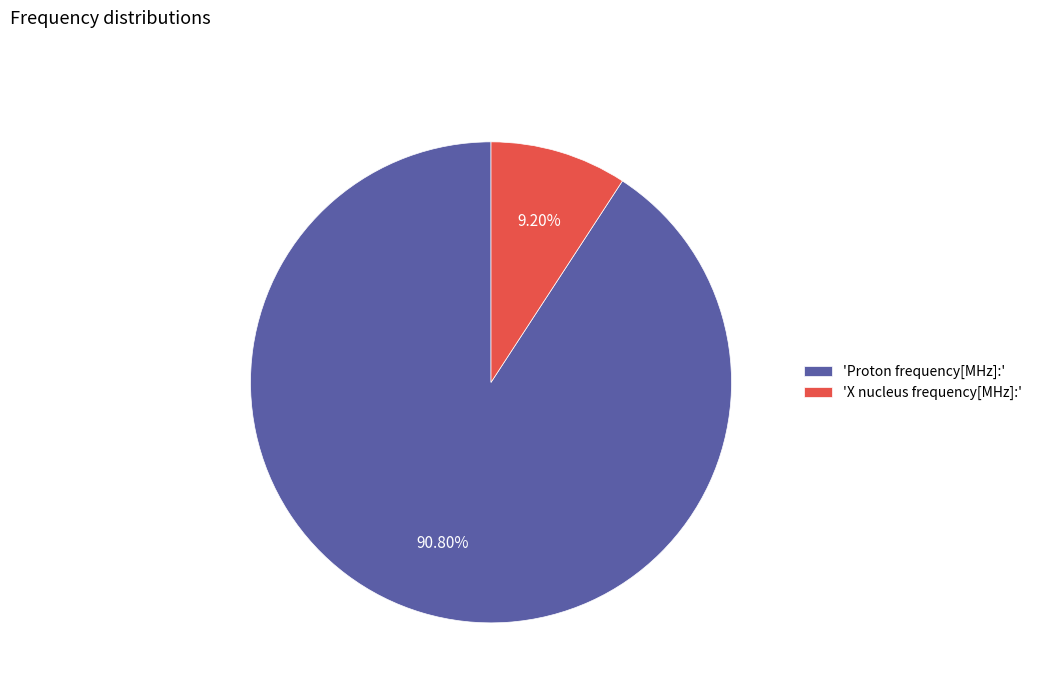

Which slice is the largest?

'Proton frequency[MHz]:'